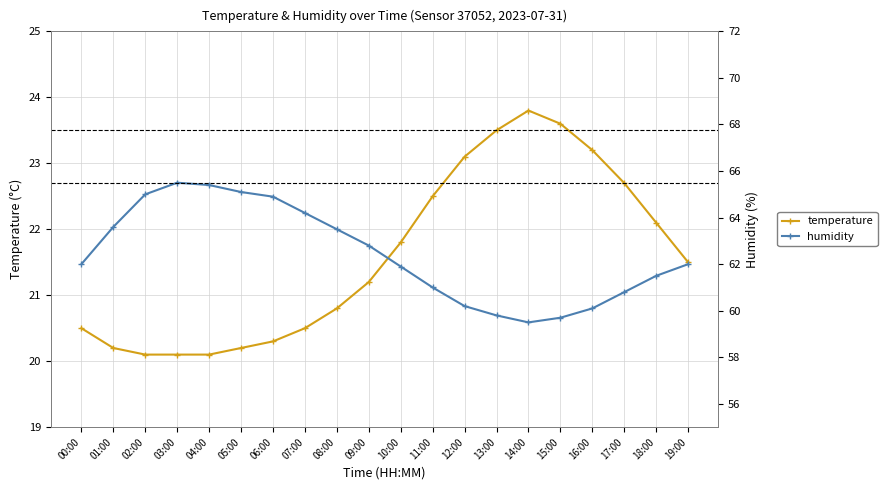

True or false: temperature has more than 1 points higher than both neighbors.

False